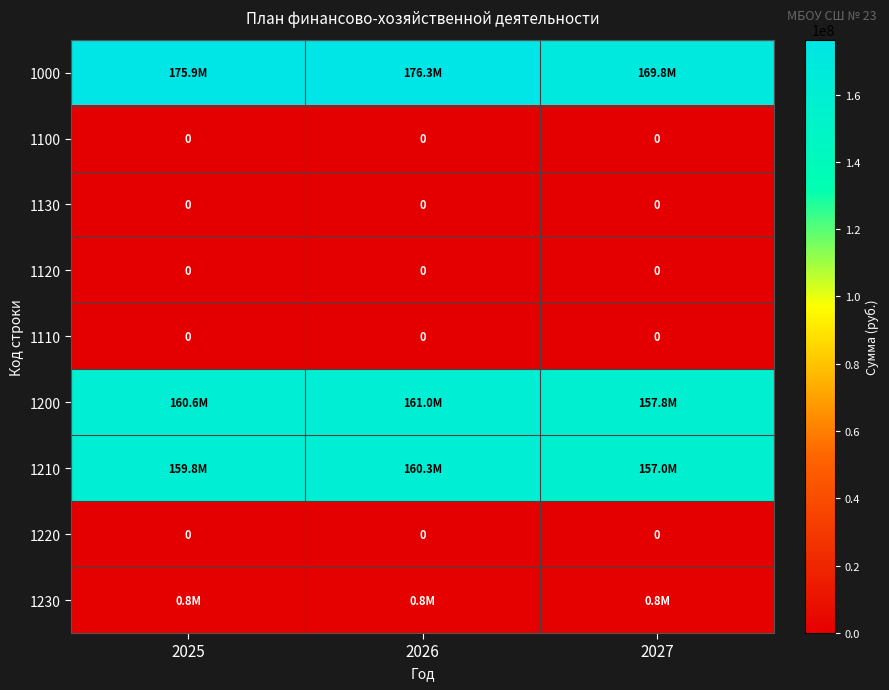

What is the difference between the highest and lowest values at 2026?

176295100.5